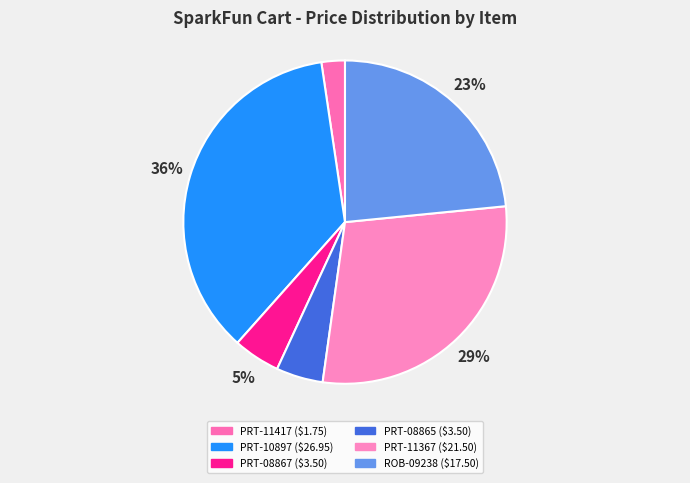

Count the number of slices in the pie.

6